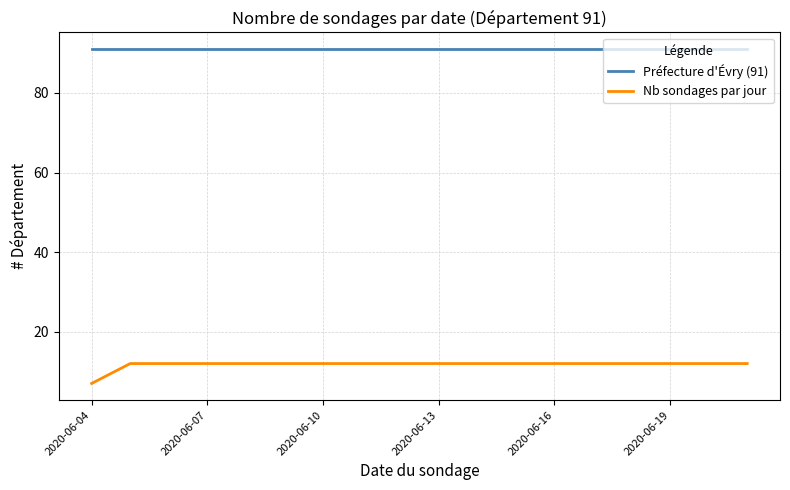

Which series has the widest spread of values?

Nb sondages par jour